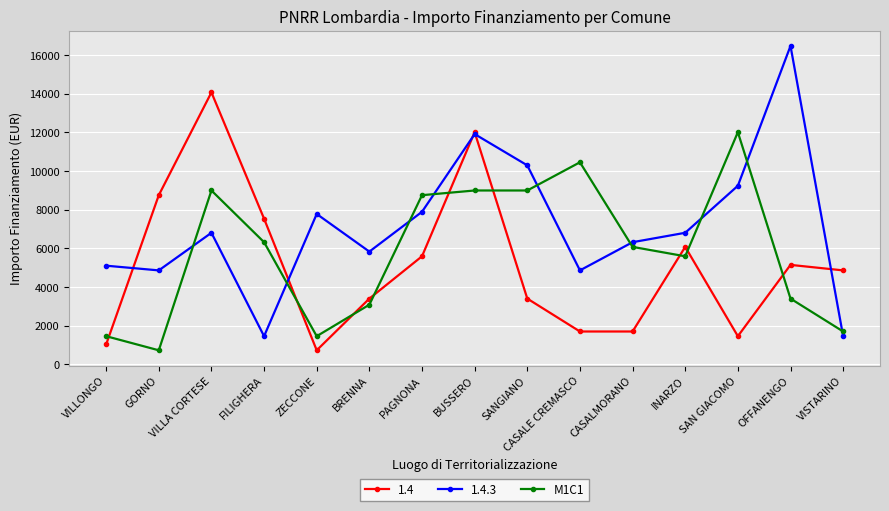

How many lines are shown in the chart?

3